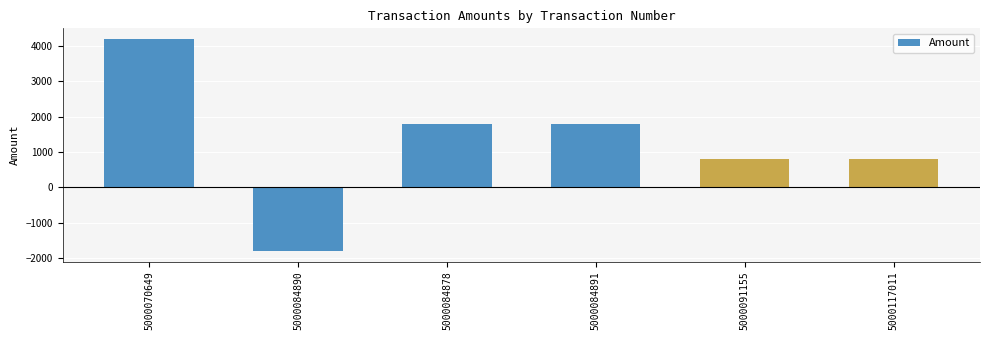

What is the value of the 1st bar from the left?

4200